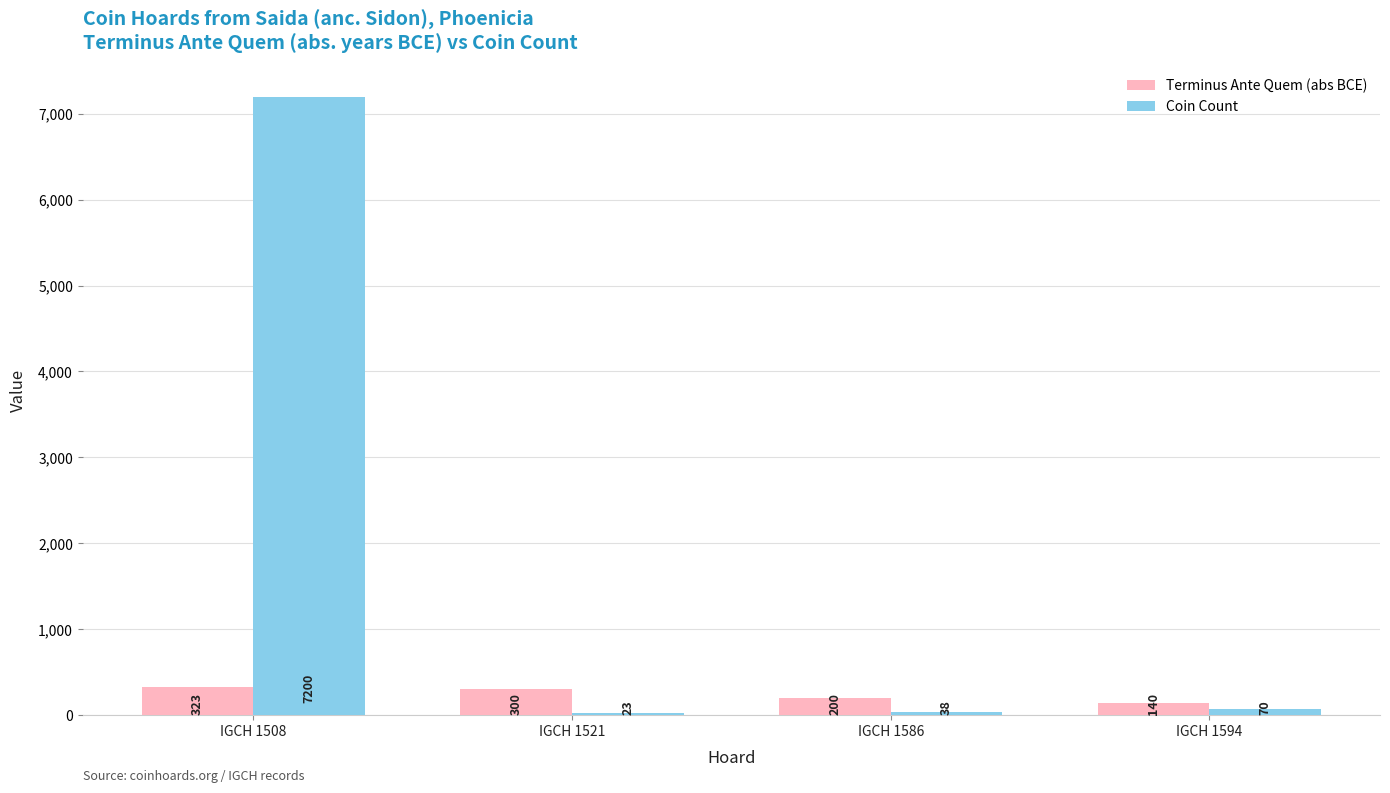

What is the difference between the maximum and minimum values in the Terminus Ante Quem (abs BCE) series?

183